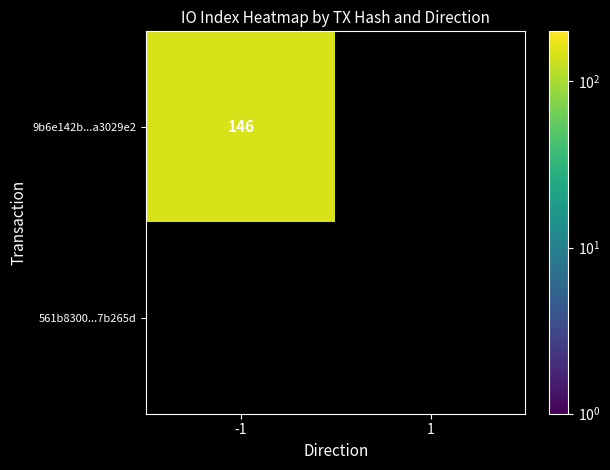

Rank the series at direction from lowest to highest value.

9b6e142b19079f1127ea474693069448a3029e2, 561b83001de7ab1e836128d37d217a4c07b265d